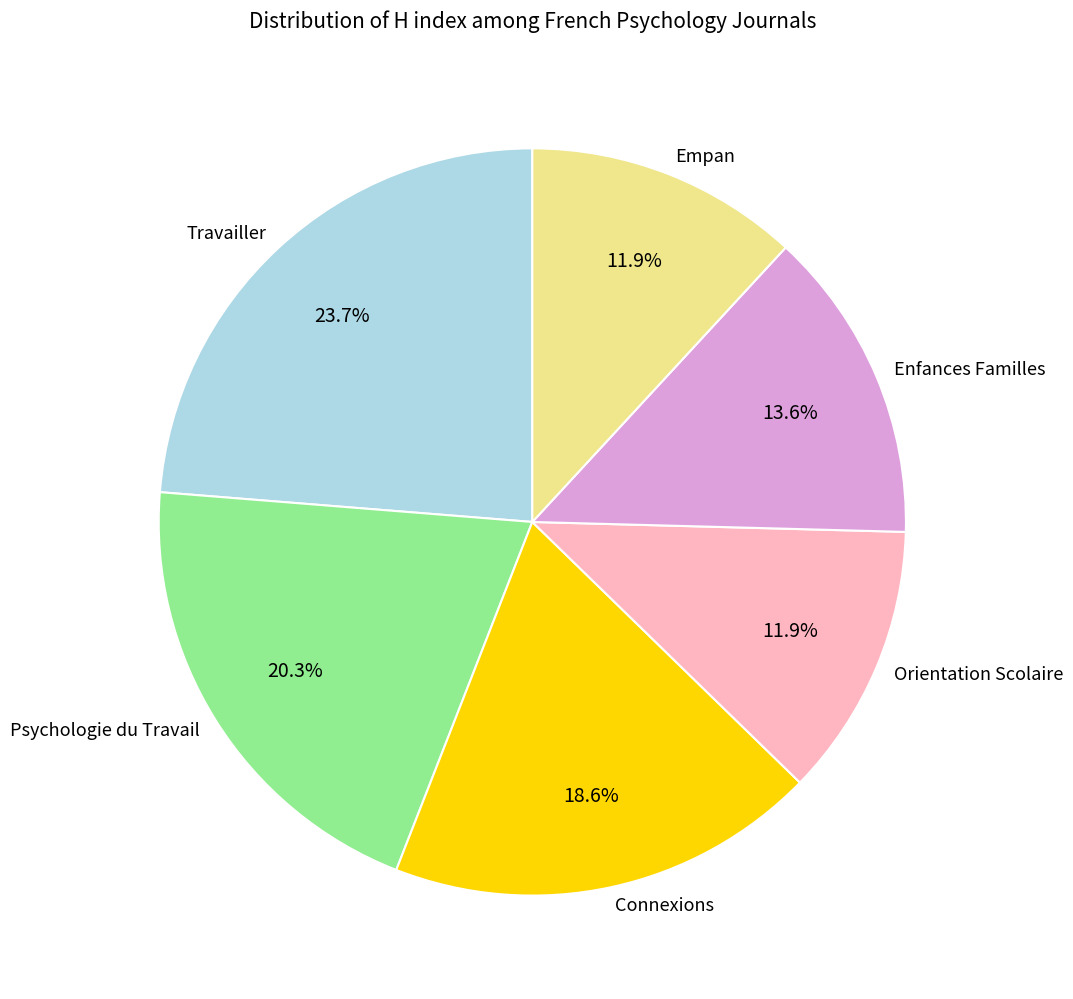

Is it true that Psychologie du Travail is 27% of the pie?

False